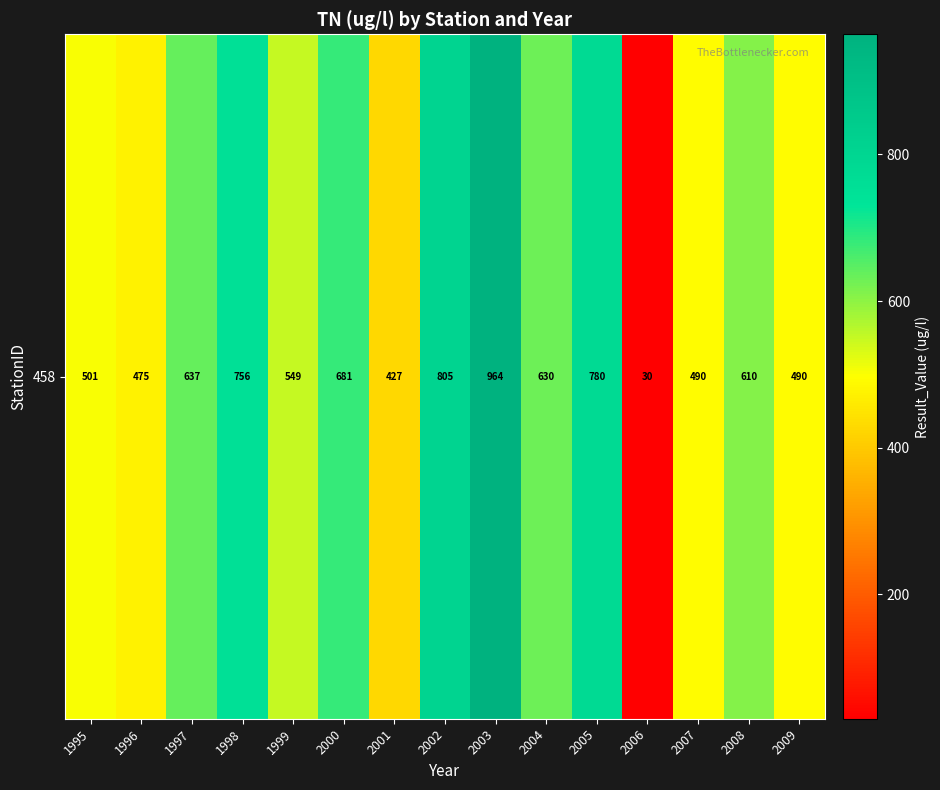

How many data points are above 610?

7